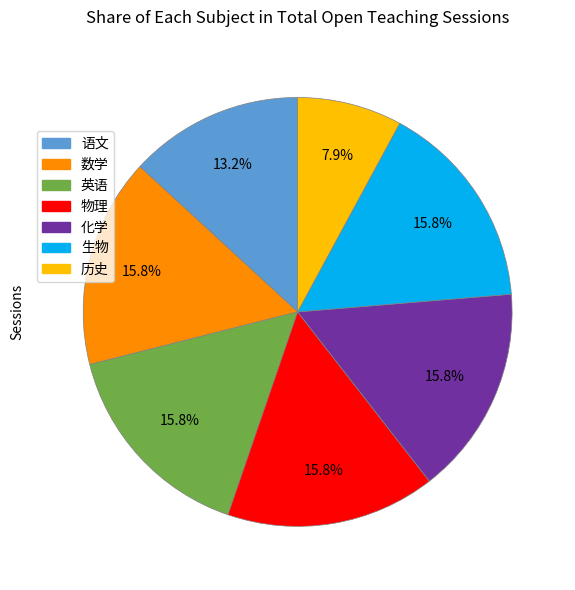

Does 生物 represent more than half of the total?

No